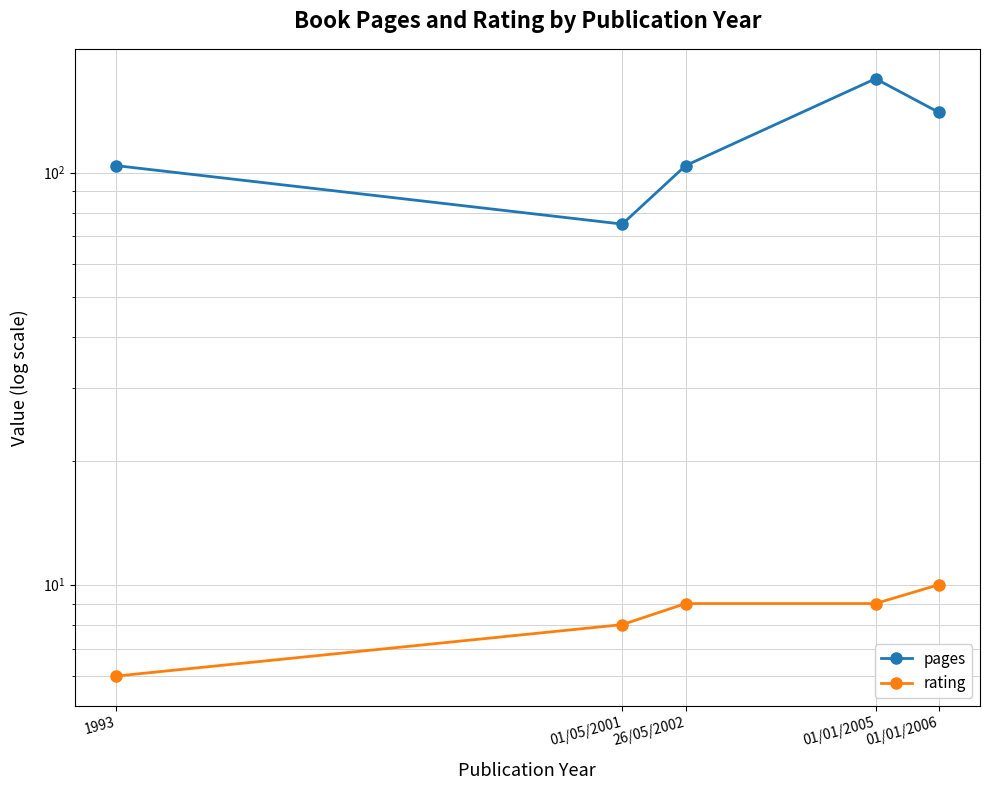

What are all the series names shown in the legend?

pages, rating